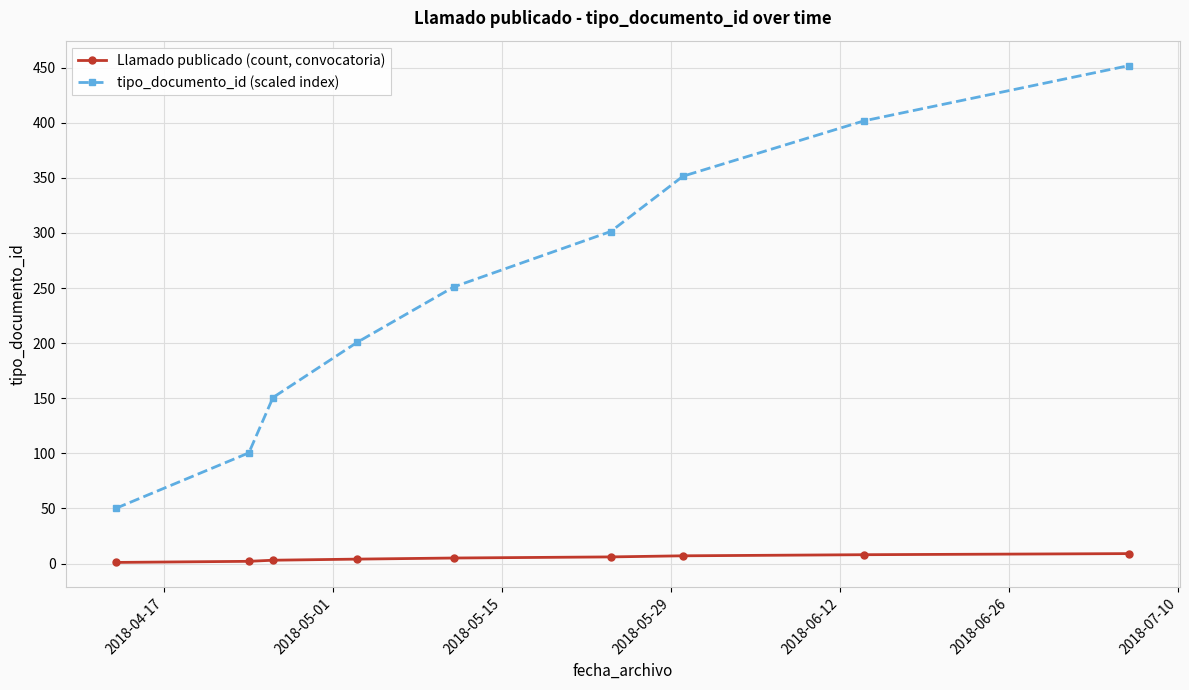

Which series has the largest range (max minus min)?

tipo_documento_id (scaled index)